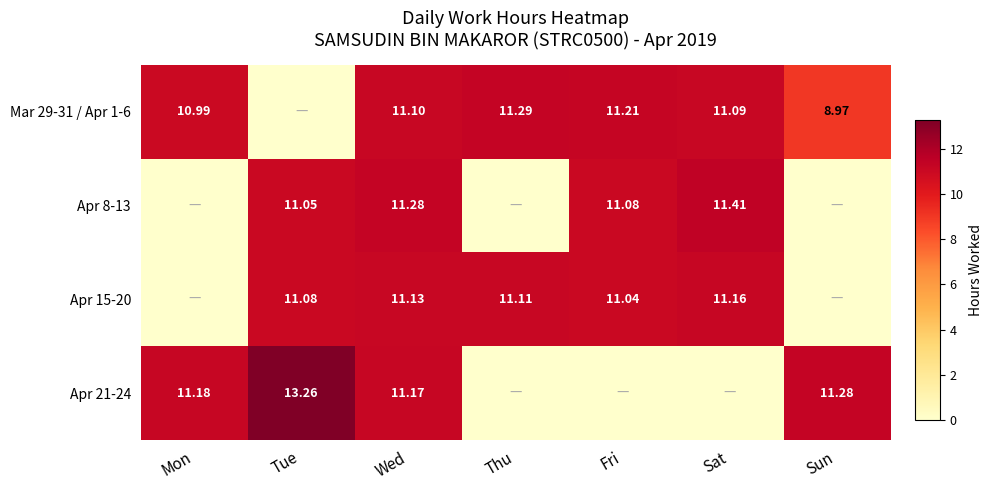

What is the total value across all series at Sun?

20.2